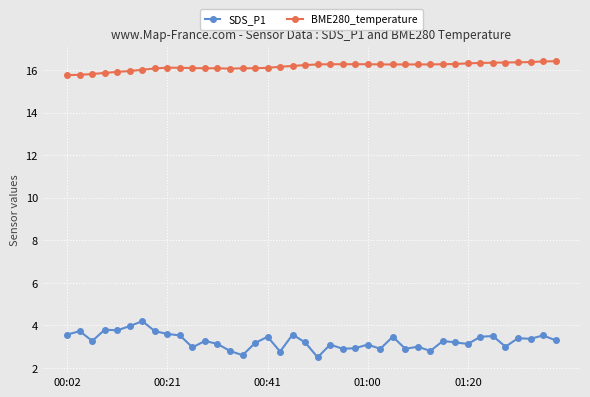

True or false: SDS_P1 has more than 0 points higher than both neighbors.

True